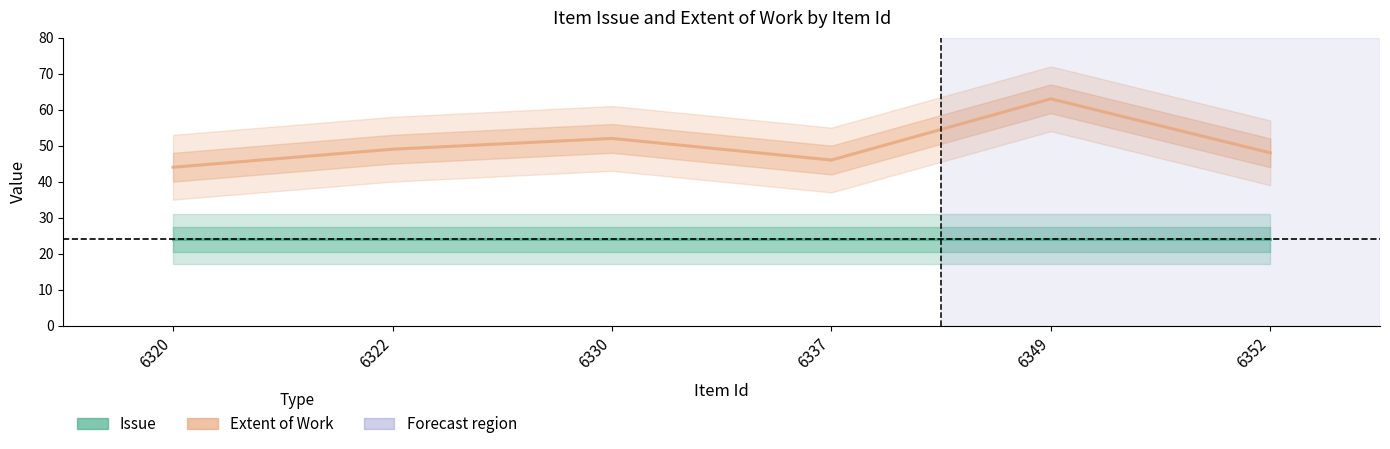

How many interior local valleys does the Extent of Work series have?

1